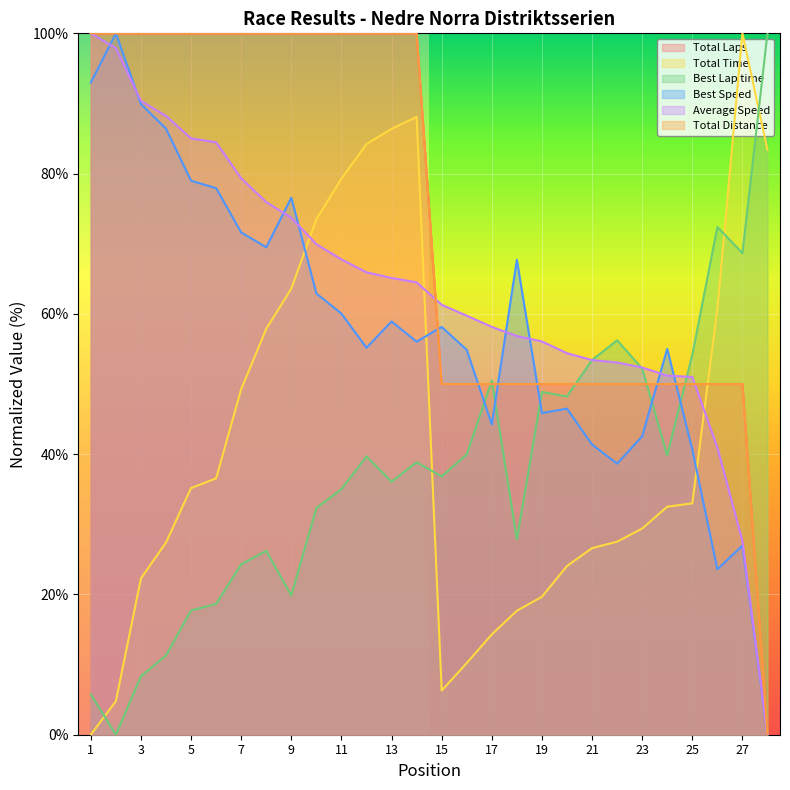

Reading right to left, what are all the values shown in this chart?

Total Laps: 0.0	50.0	50.0	50.0	50.0	50.0	50.0	50.0	50.0	50.0	50.0	50.0	50.0	50.0	100.0	100.0	100.0	100.0	100.0	100.0	100.0	100.0	100.0	100.0	100.0	100.0	100.0	100.0
Total Time: 83.4	100.0	60.7	33.0	32.5	29.4	27.5	26.6	24.1	19.7	17.7	14.3	10.2	6.3	88.1	86.4	84.2	79.3	73.5	63.6	57.9	49.3	36.6	35.2	27.4	22.3	4.8	0.0
Best Lap time: 100.0	68.7	72.4	54.2	39.8	52.2	56.2	53.4	48.2	48.9	27.8	50.5	40.0	36.8	38.8	36.1	39.7	35.0	32.3	19.9	26.2	24.3	18.7	17.7	11.3	8.3	0.0	5.8
Best Speed: 0.0	27.0	23.6	40.7	55.0	42.6	38.7	41.4	46.5	45.9	67.7	44.2	54.9	58.1	56.0	58.9	55.2	60.0	62.9	76.6	69.5	71.6	77.9	79.0	86.4	89.9	100.0	93.0
Average Speed: 0.0	27.6	41.0	51.0	51.2	52.4	53.1	53.4	54.4	56.1	56.8	58.1	59.7	61.3	64.5	65.1	65.9	67.8	69.9	73.7	75.9	79.3	84.5	85.0	88.2	90.4	97.9	100.0
Total Distance: 0.0	50.0	50.0	50.0	50.0	50.0	50.0	50.0	50.0	50.0	50.0	50.0	50.0	50.0	100.0	100.0	100.0	100.0	100.0	100.0	100.0	100.0	100.0	100.0	100.0	100.0	100.0	100.0